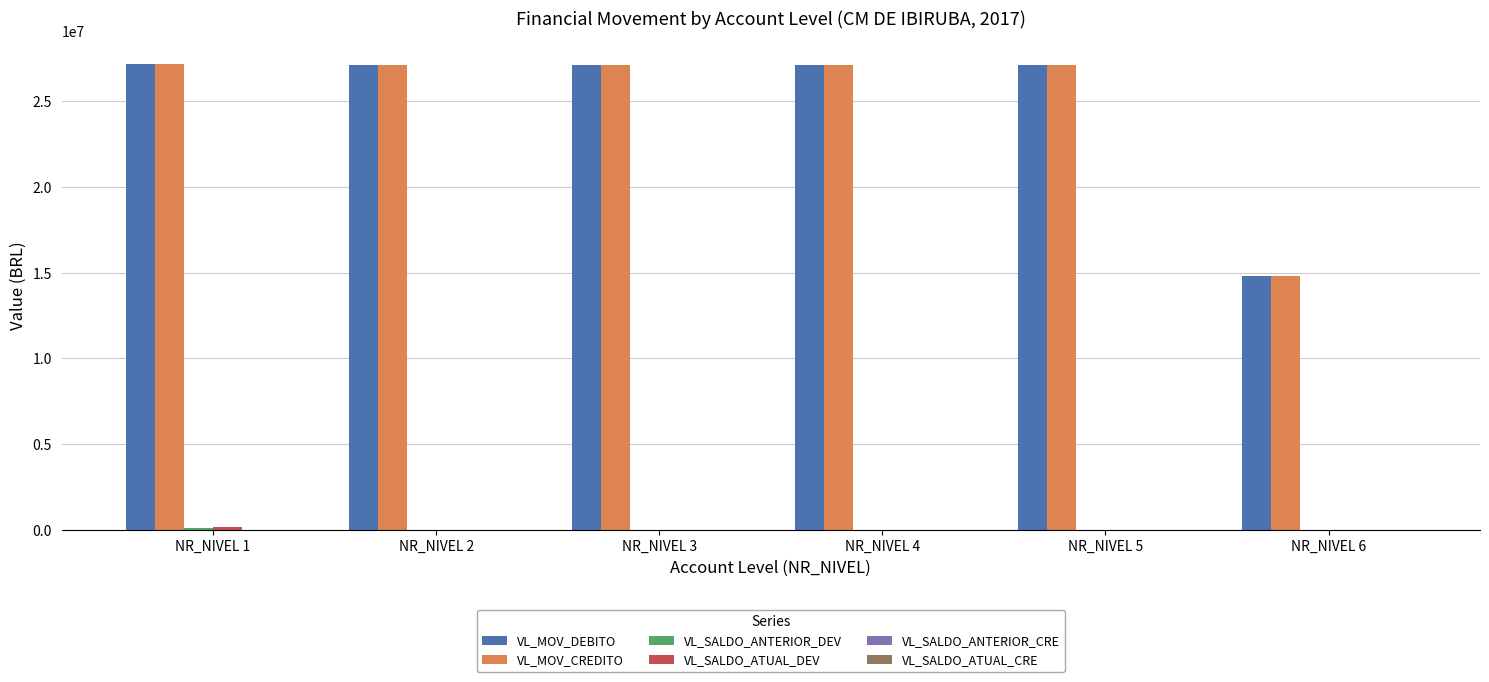

Between NR_NIVEL 1 and NR_NIVEL 6, which series saw the biggest shift?

VL_MOV_DEBITO